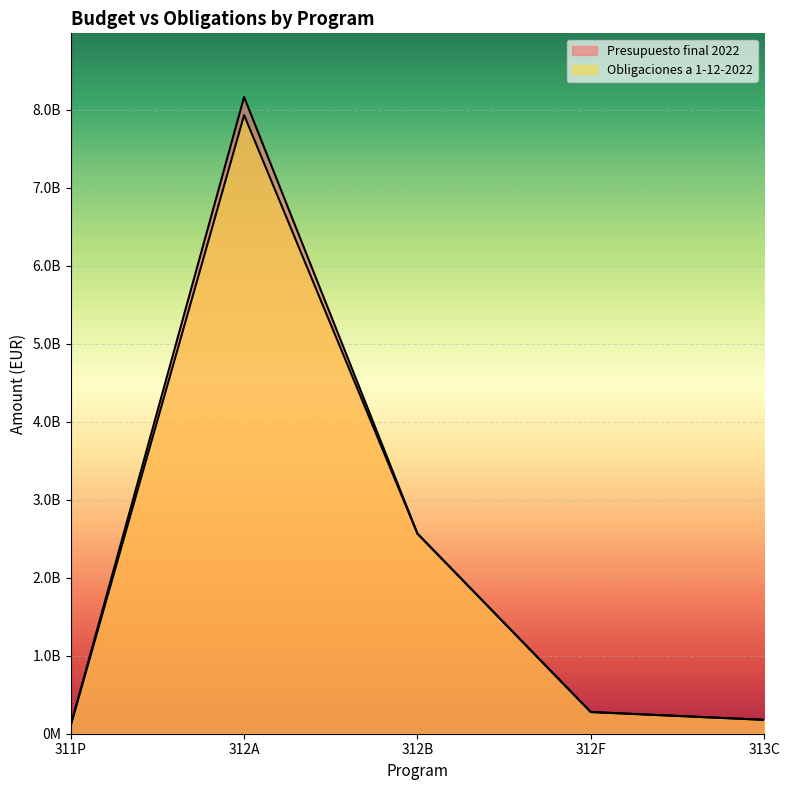

Rank the series by their average value, from highest to lowest.

Presupuesto final 2022, Obligaciones a 1-12-2022